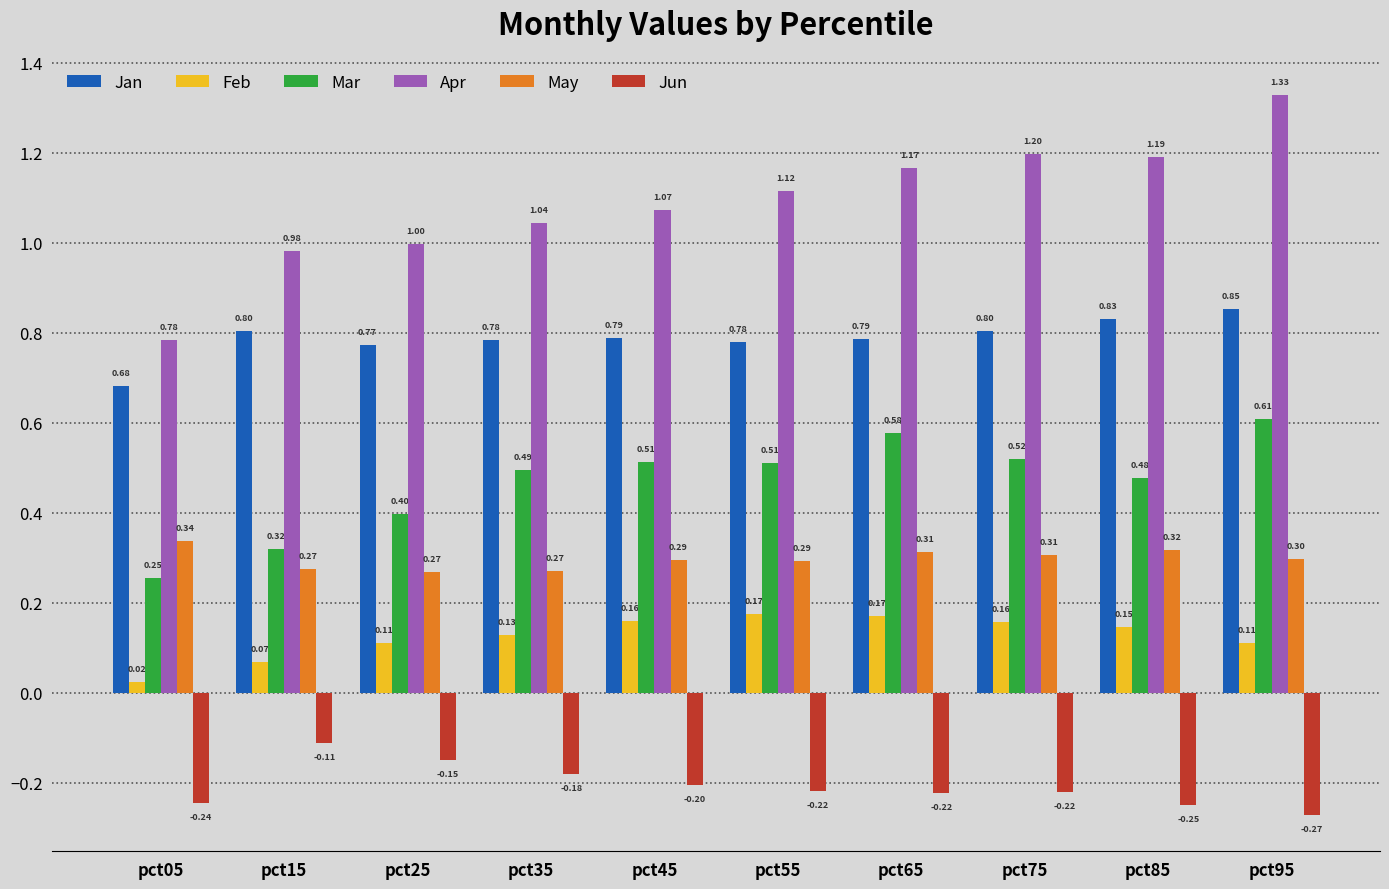

What is the difference between the second highest and minimum values in the Apr series?

0.4